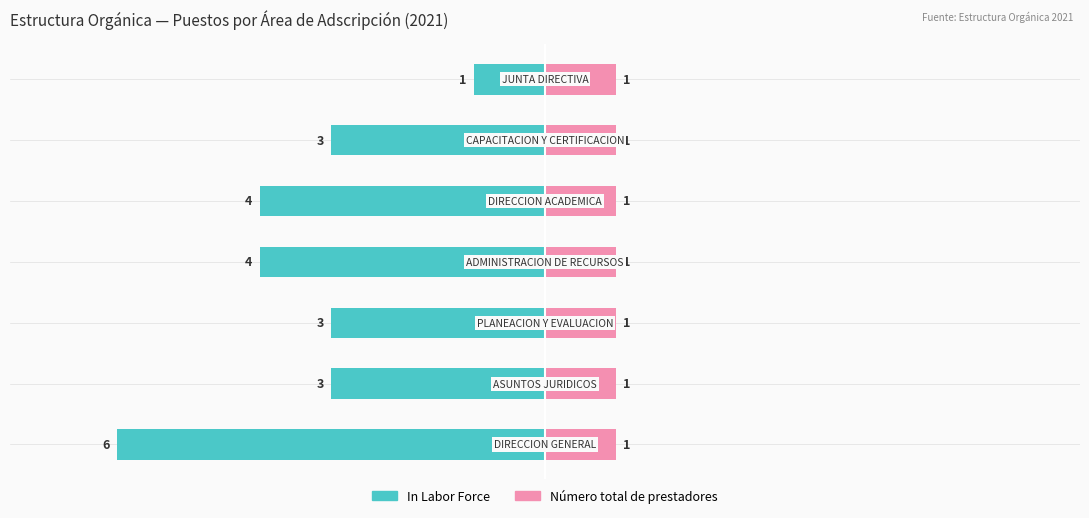

How many groups of bars are there?

7